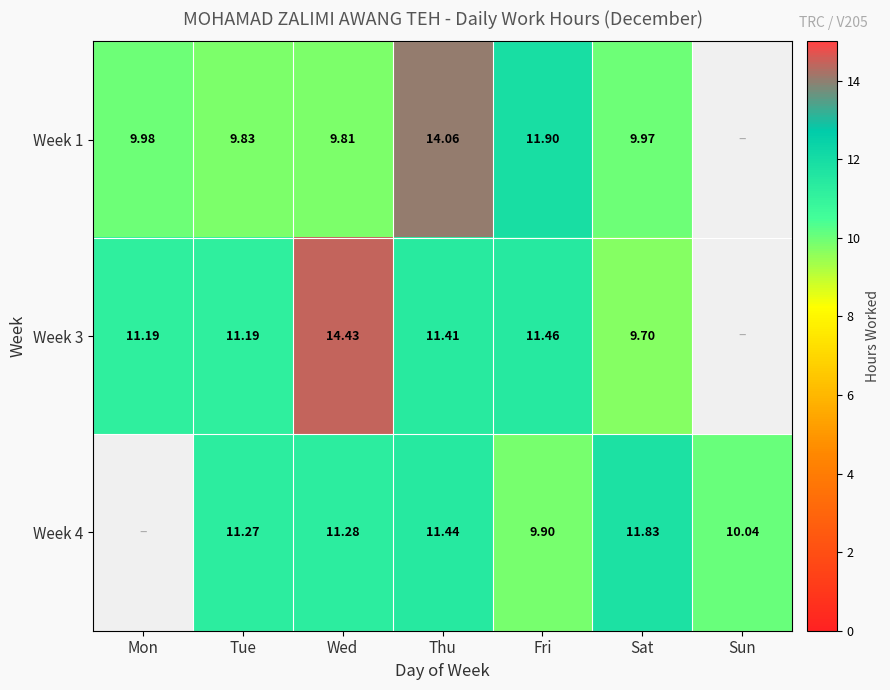

Is the value of Week 1 at Sat greater than the value of Week 3 at Tue?

No